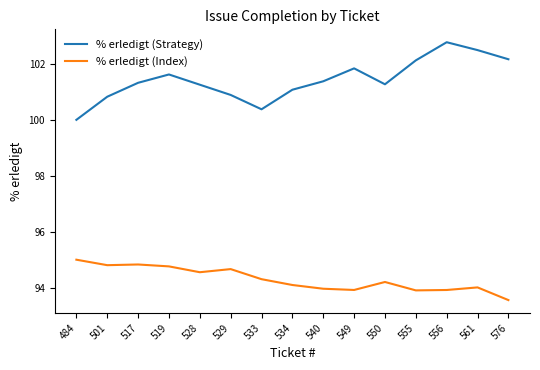

How many lines are shown in the chart?

2